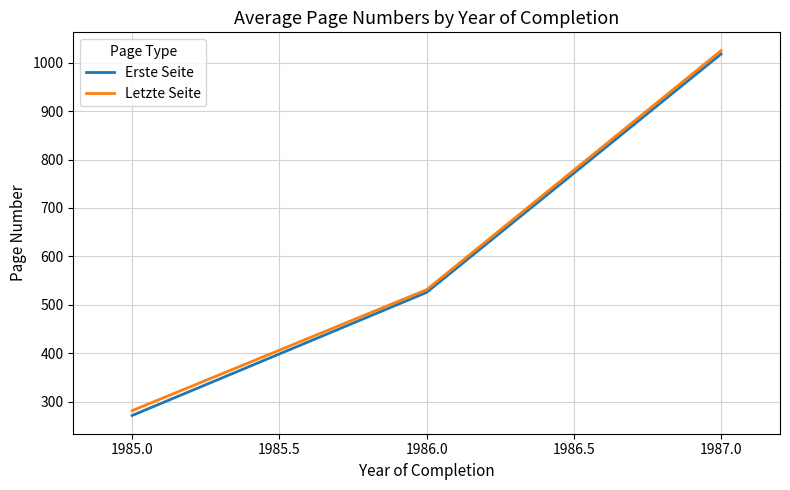

What position from the left is 1985.0?

1